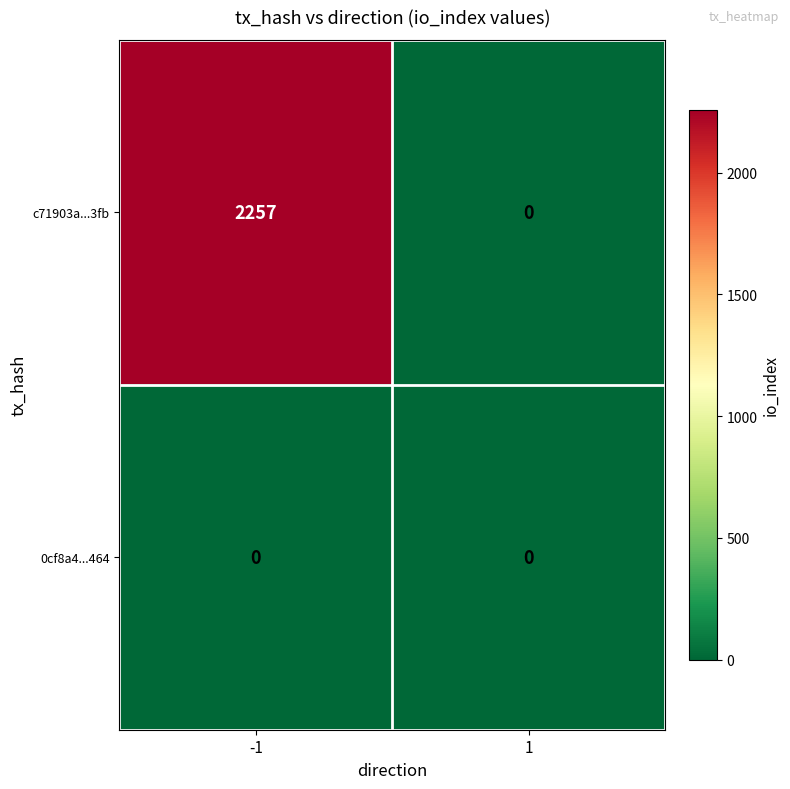

Reading left to right, list all the values displayed in this chart.

c71903a...3fb: 2257	0
0cf8a4...464: 0	0